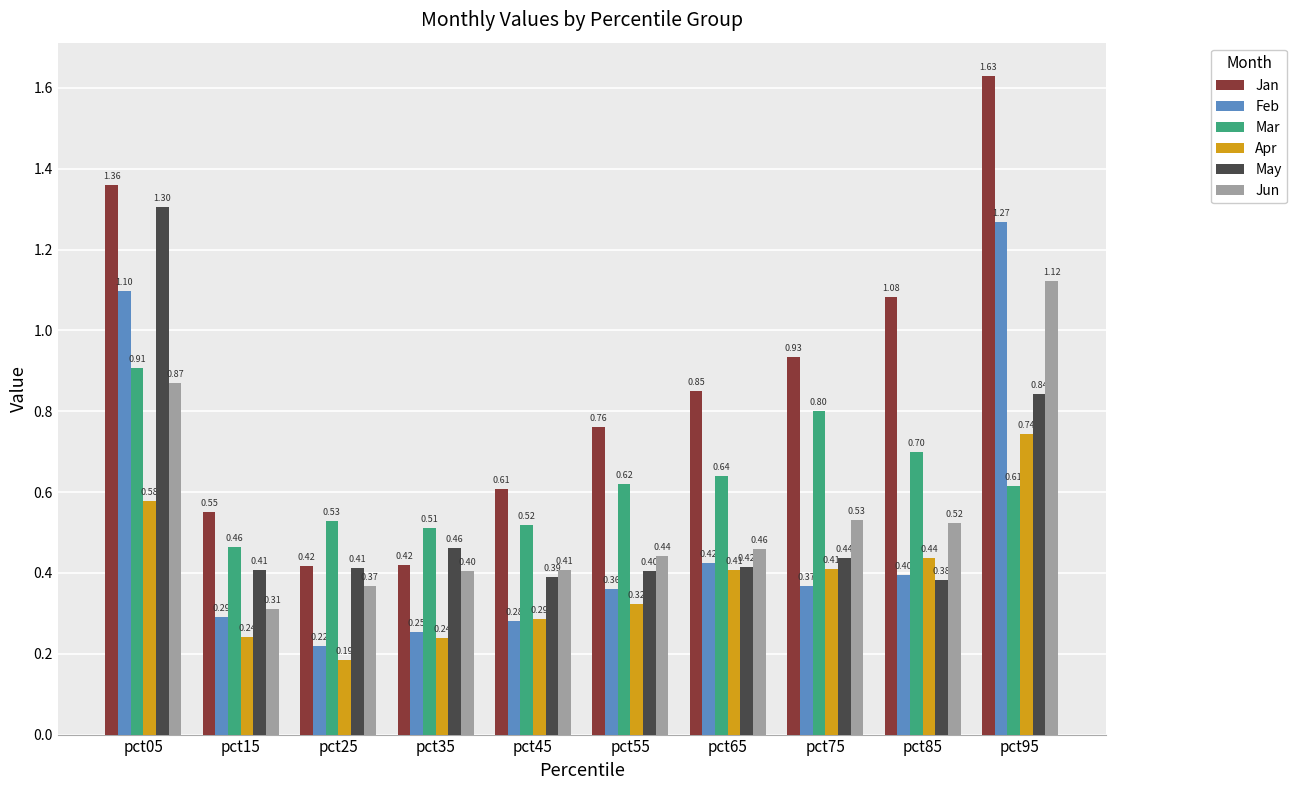

What is the spread (max minus min) of values at pct55?

0.4